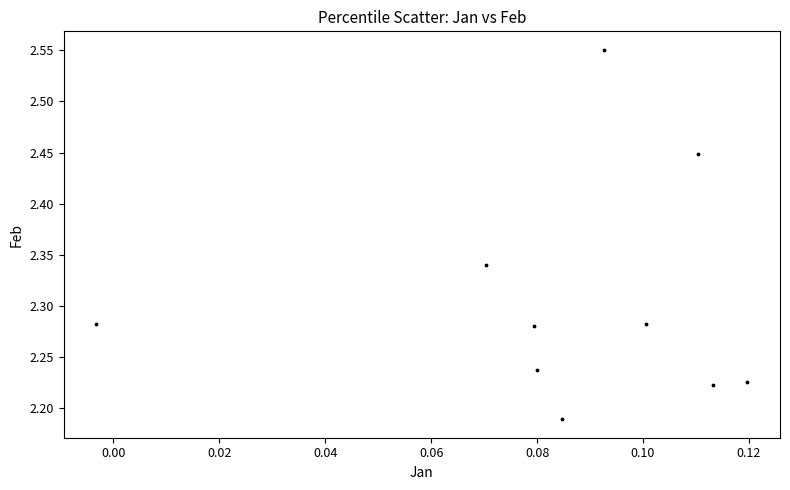

What is the range of Y values (max minus min)?

0.4